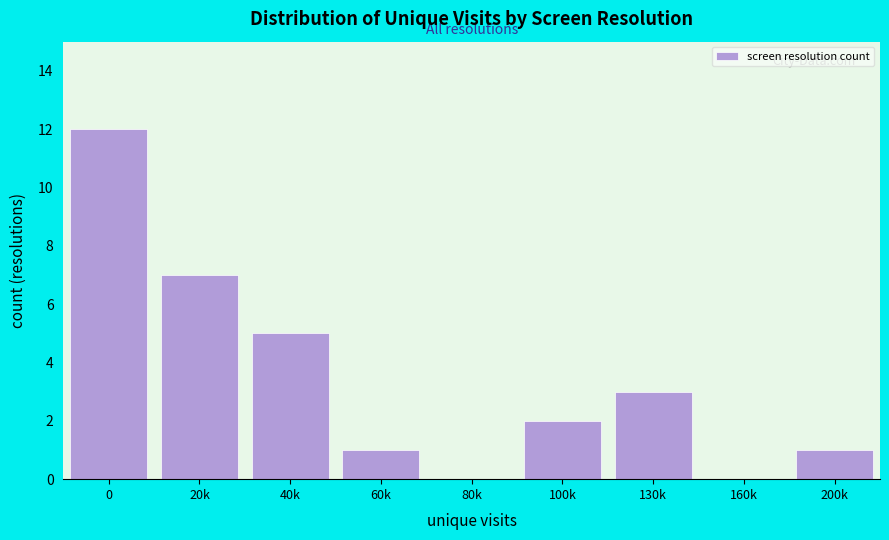

Reading right to left, transcribe all the data shown in this chart.

200k=1	160k=0	130k=3	100k=2	80k=0	60k=1	40k=5	20k=7	0=12